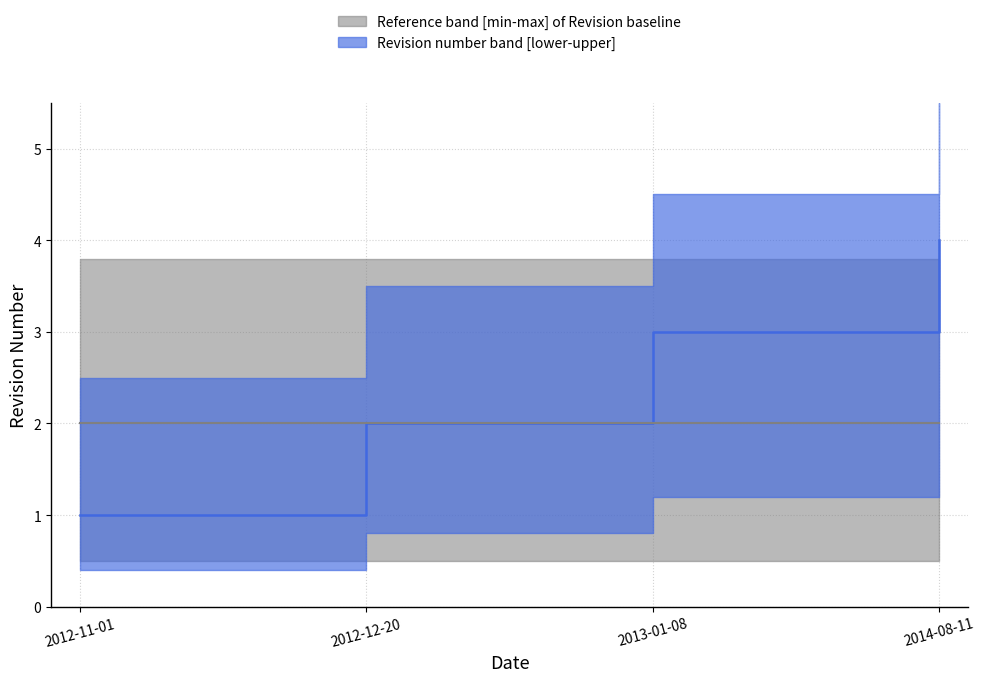

Rank the categories by value from highest to lowest.

2014-08-11, 2013-01-08, 2012-12-20, 2012-11-01